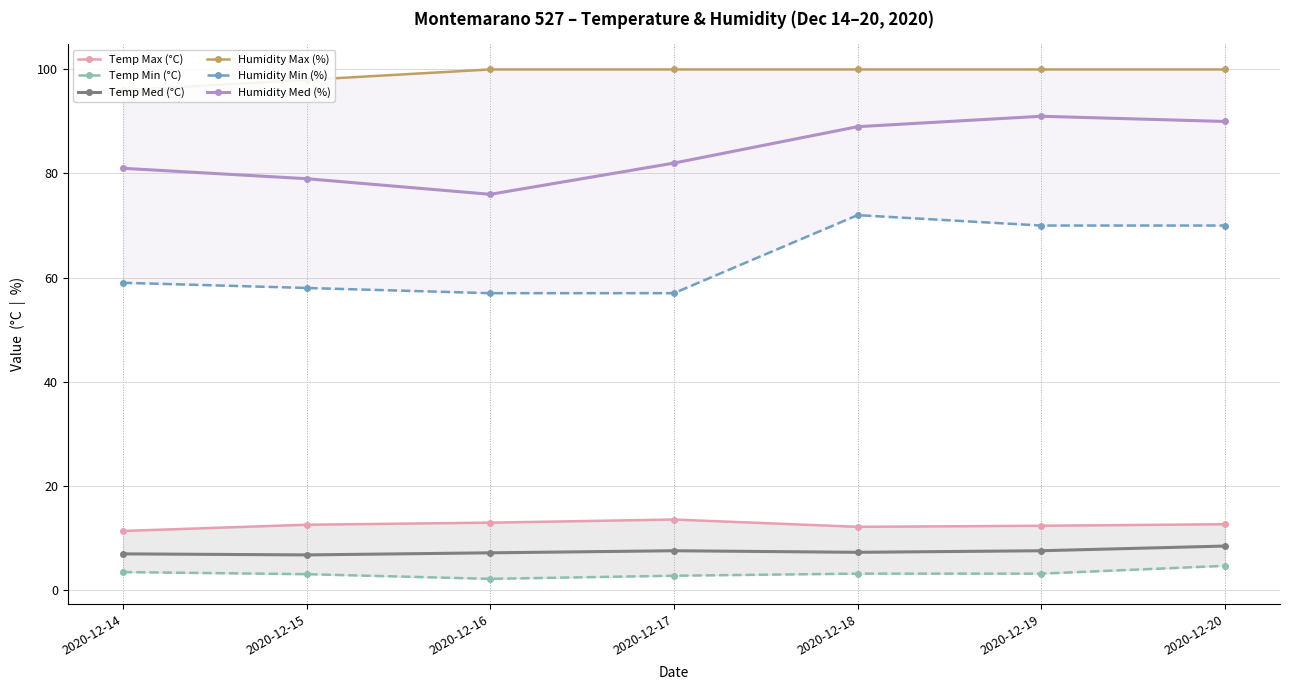

List the series in order of their peak value, highest first.

Humidity Max (%), Humidity Med (%), Humidity Min (%), Temp Max (°C), Temp Med (°C), Temp Min (°C)